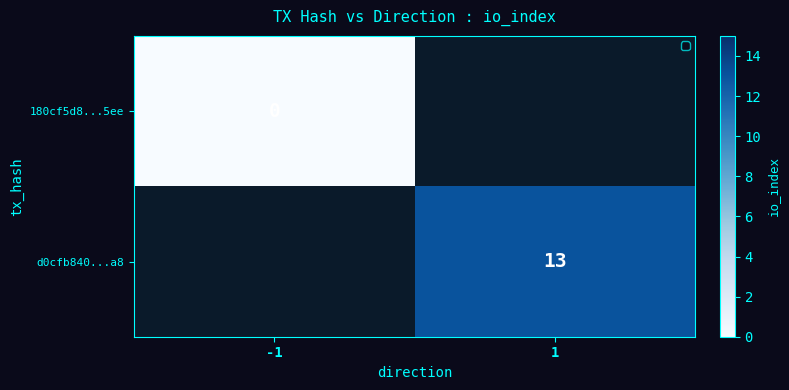

Is the value of 180cf5d8...5ee at -1 greater than the value of d0cfb840...a8 at 1?

No